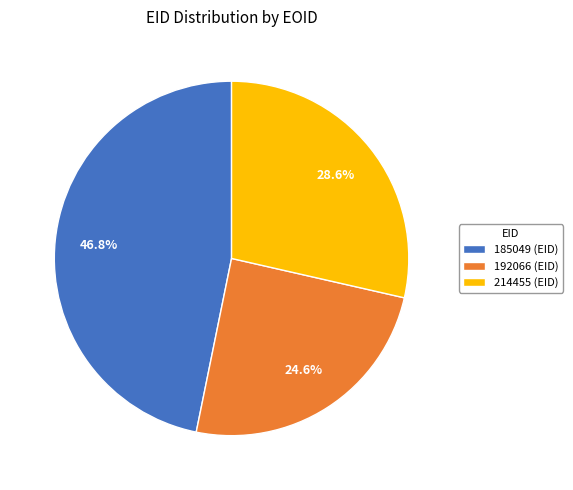

To the nearest percent, what percentage of the pie is 214455?

29%